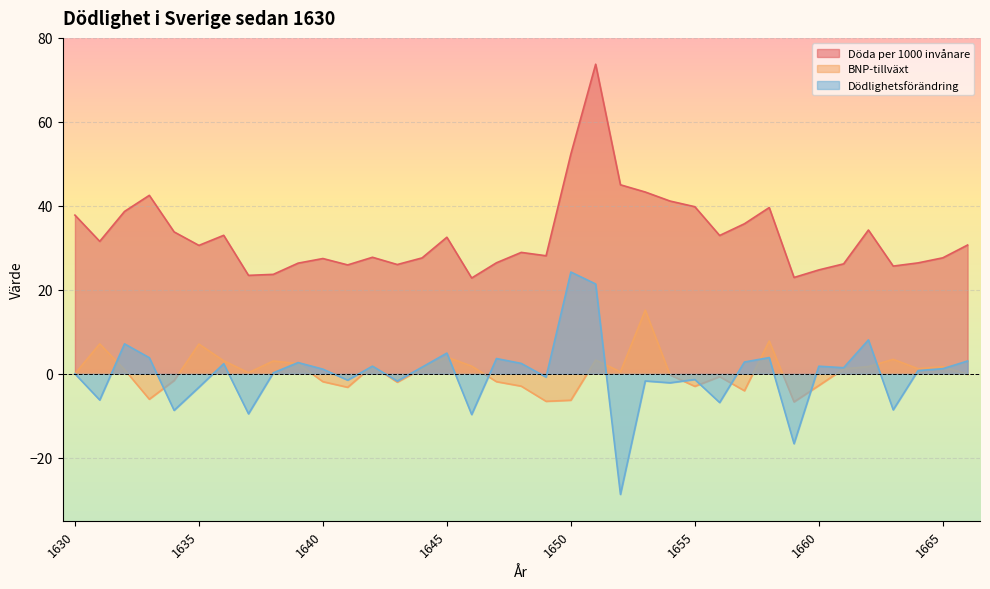

How many data points does each series have?

37